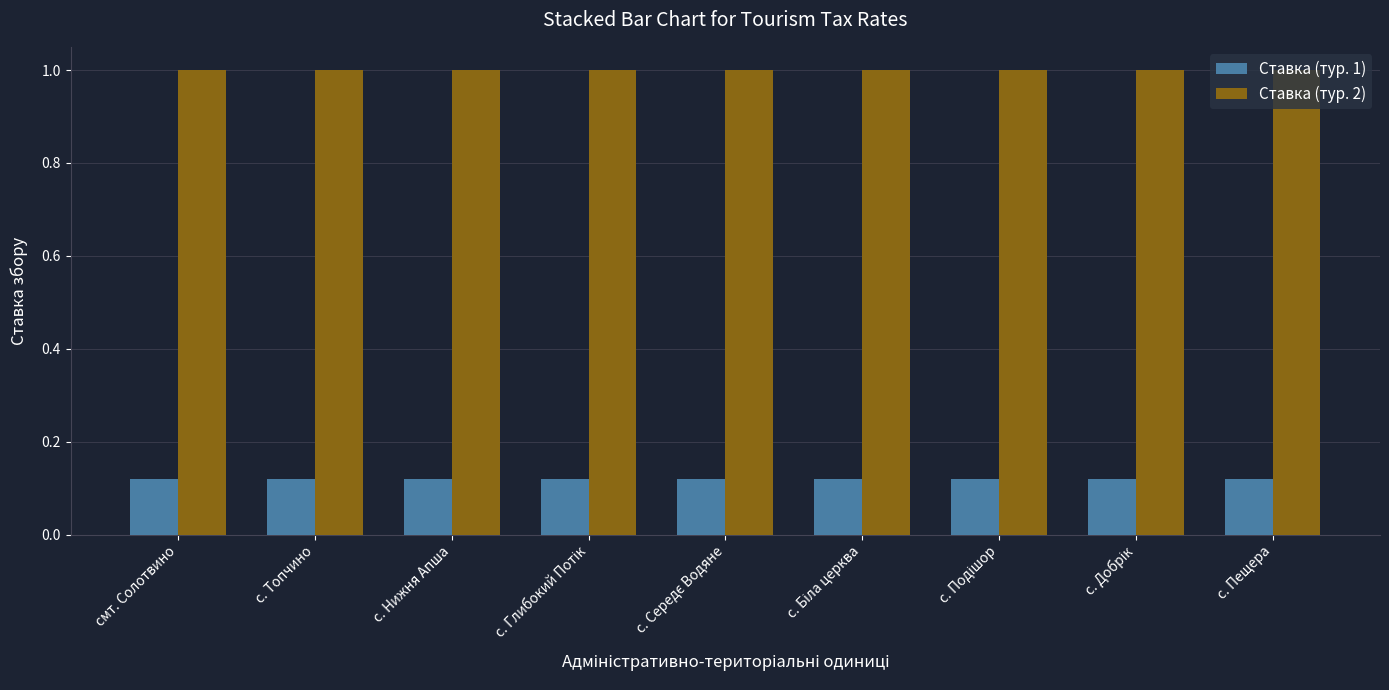

What is the spread (max minus min) of values at смт. Солотвино?

0.9